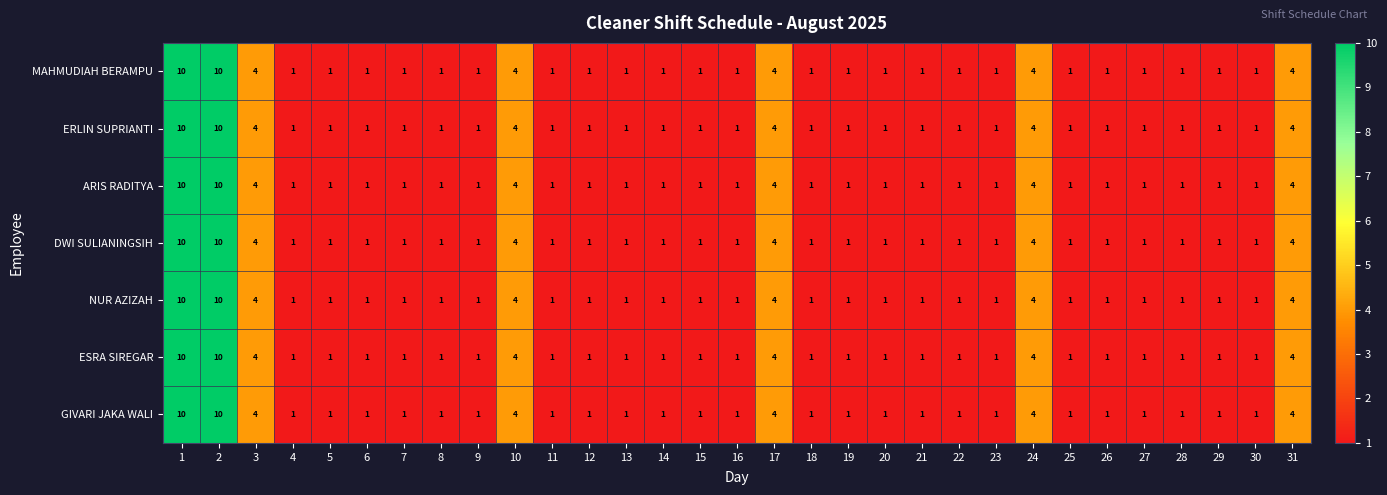

At how many categories does at least one series exceed 3?

7